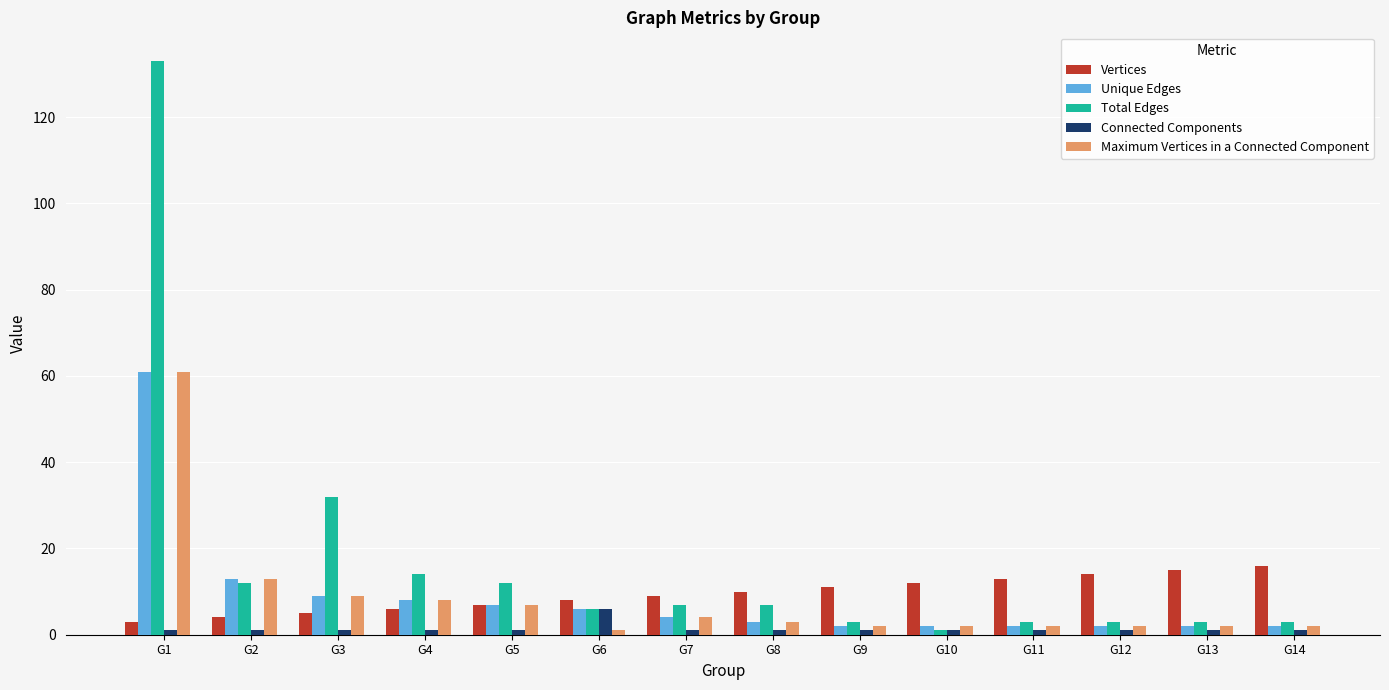

At which category is the sum across all series the highest?

G1